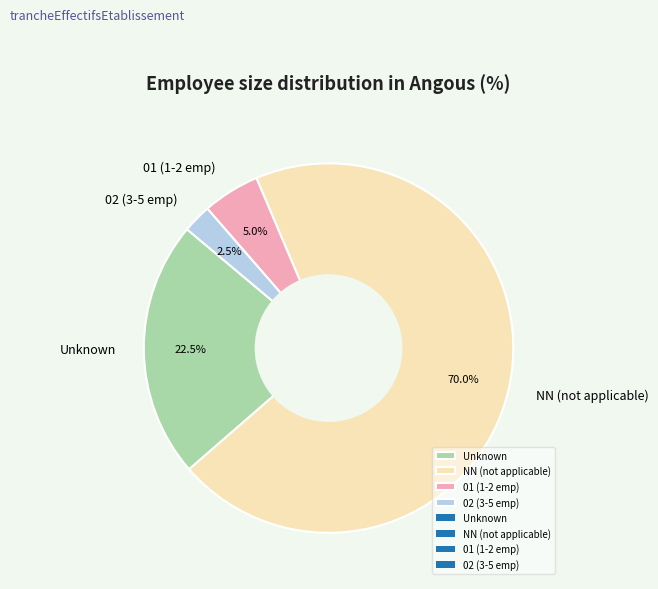

Which category has the smallest portion of the pie?

02 (3-5 emp)